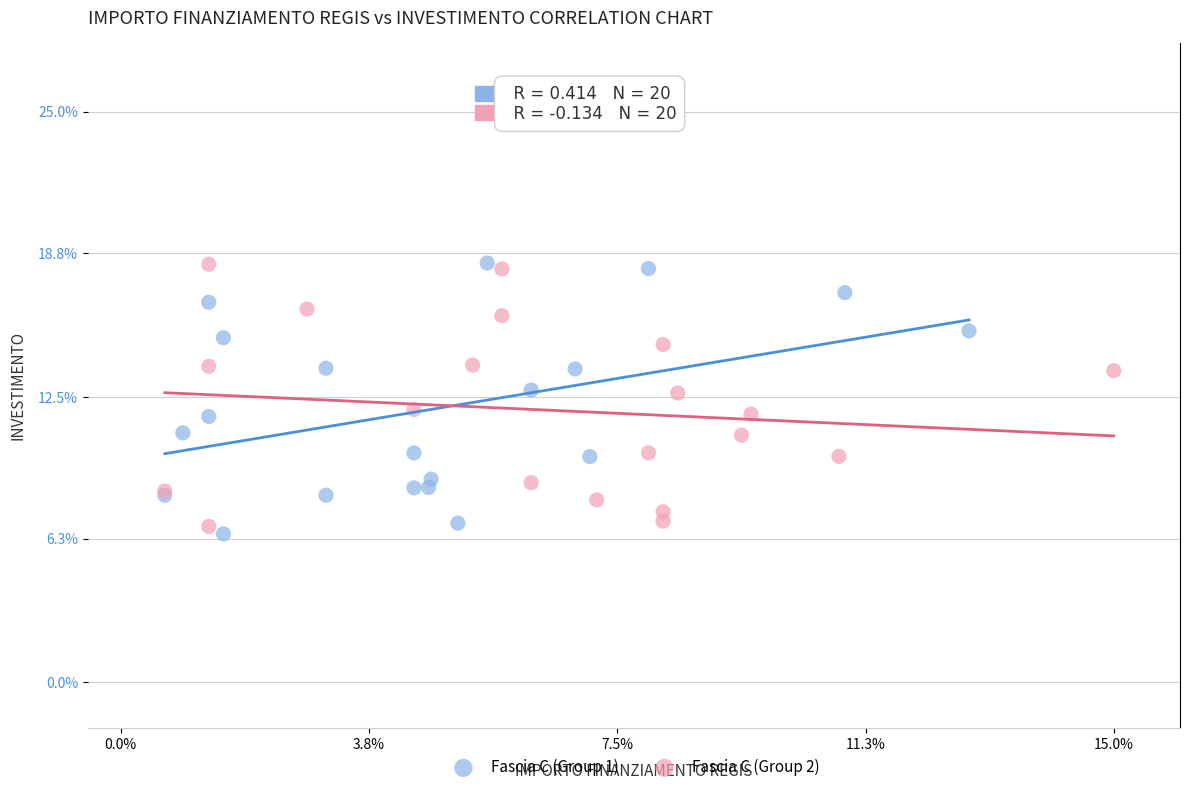

What are all the series names shown in the legend?

Fascia C (Group 1), Fascia C (Group 2)